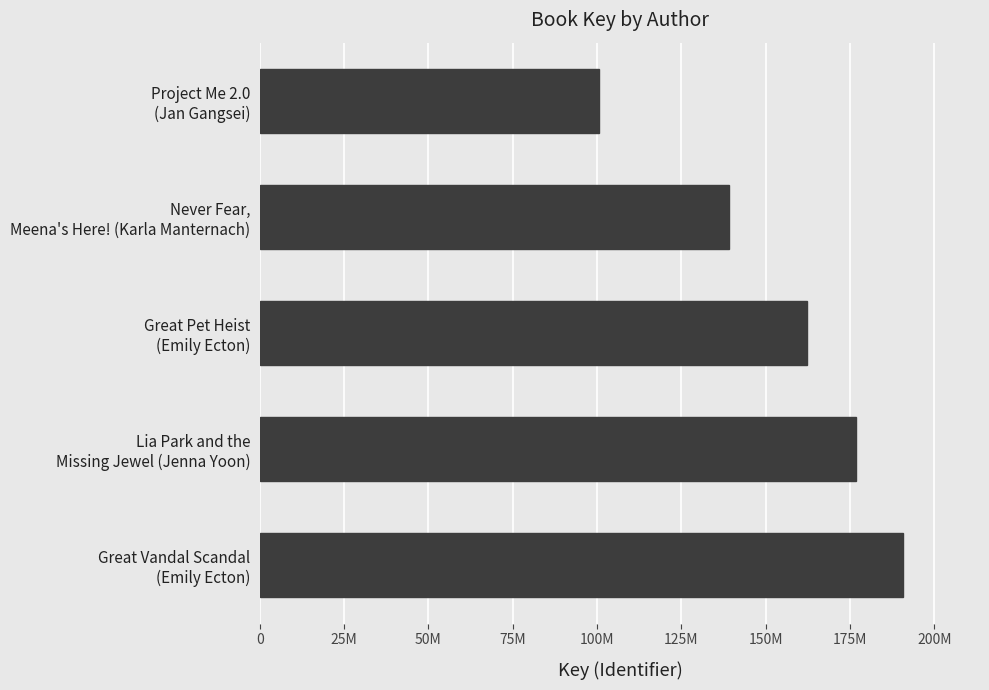

How many bars are there in total?

5